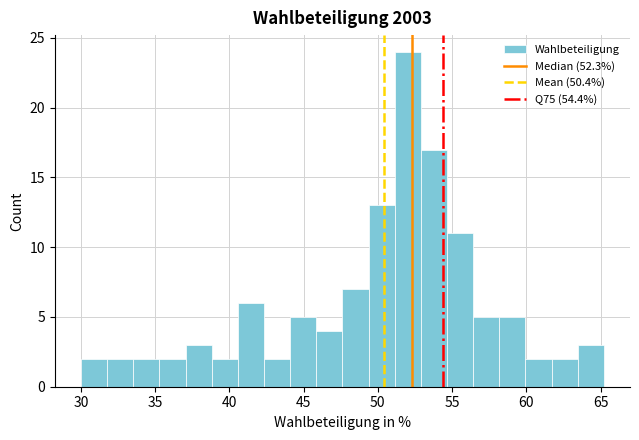

Read against the x-axis, roughly where is the centre of the tallest bar?

52.0